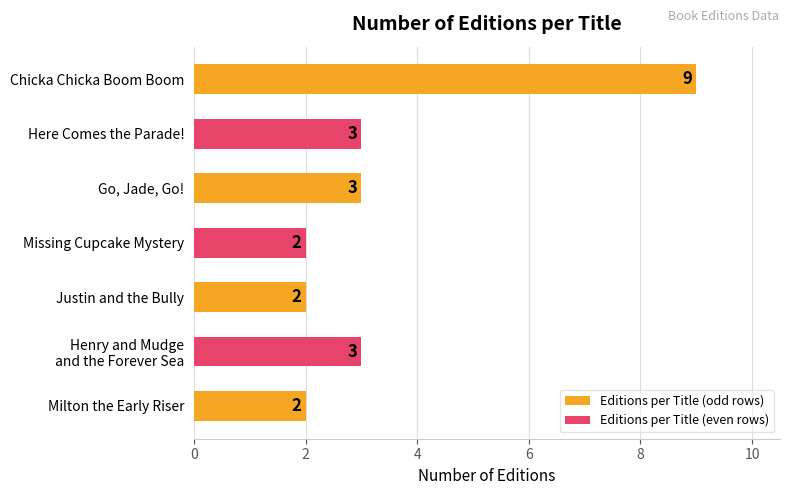

How many values are between 2 and 3?

6